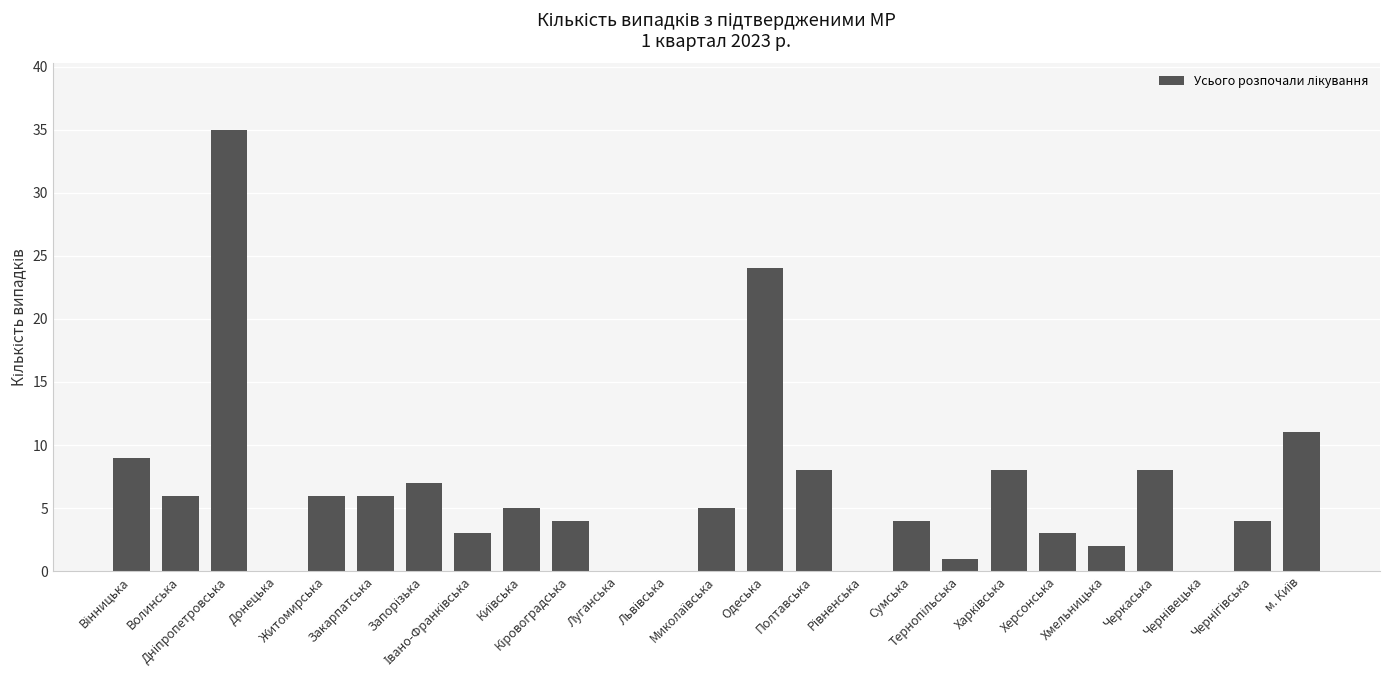

What is the greatest value displayed?

35